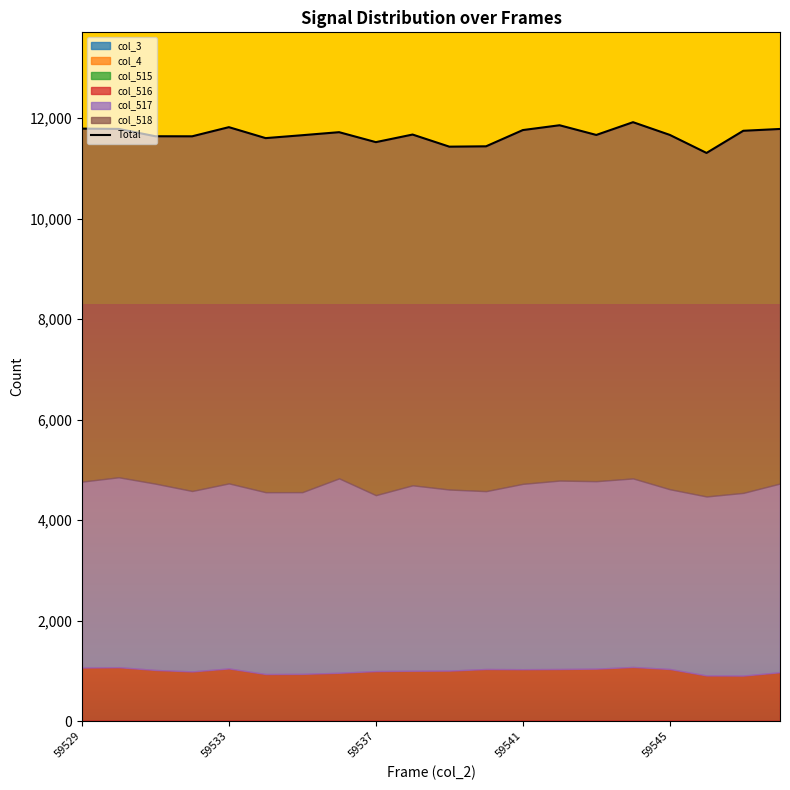

Rank the categories by col_4 value from highest to lowest.

59529, 59530, 59531, 59532, 59533, 59534, 59535, 59536, 59537, 59538, 59539, 59540, 59541, 59542, 59543, 59544, 59545, 59546, 59547, 59548